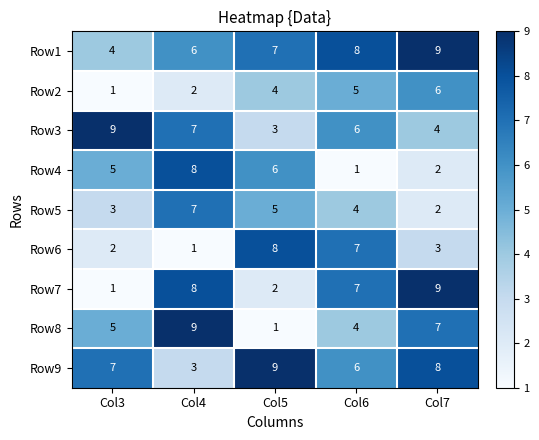

What is the difference between the Row4 values at Col3 and Col4?

3